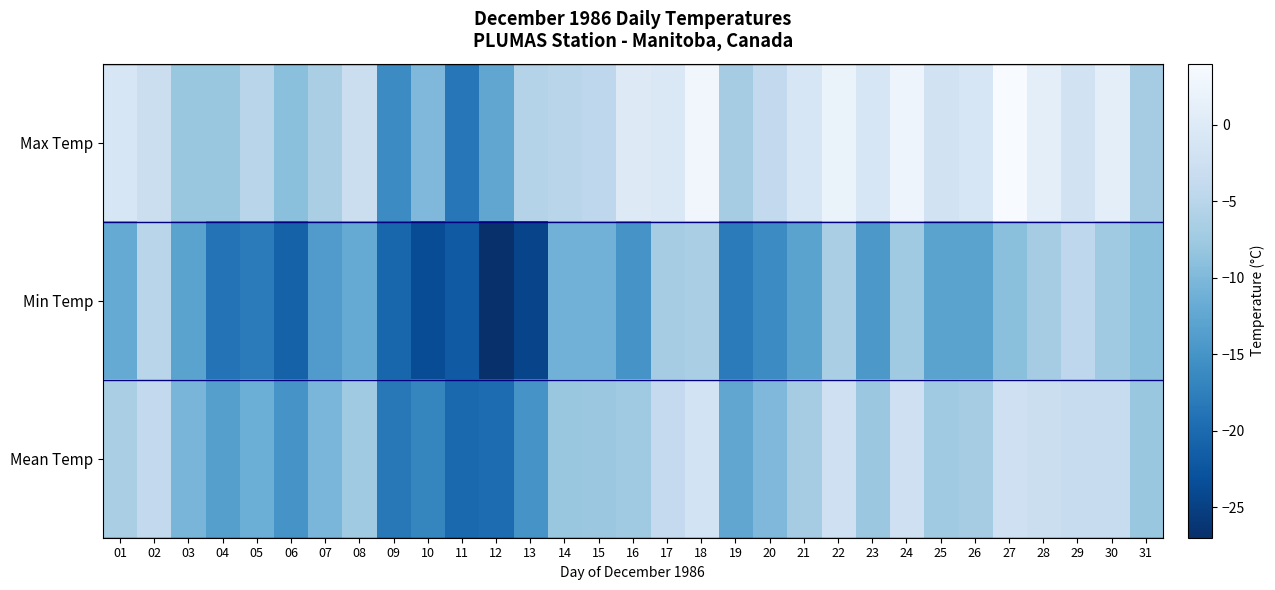

Rank the series by their maximum value, from lowest to highest.

Min Temp, Mean Temp, Max Temp